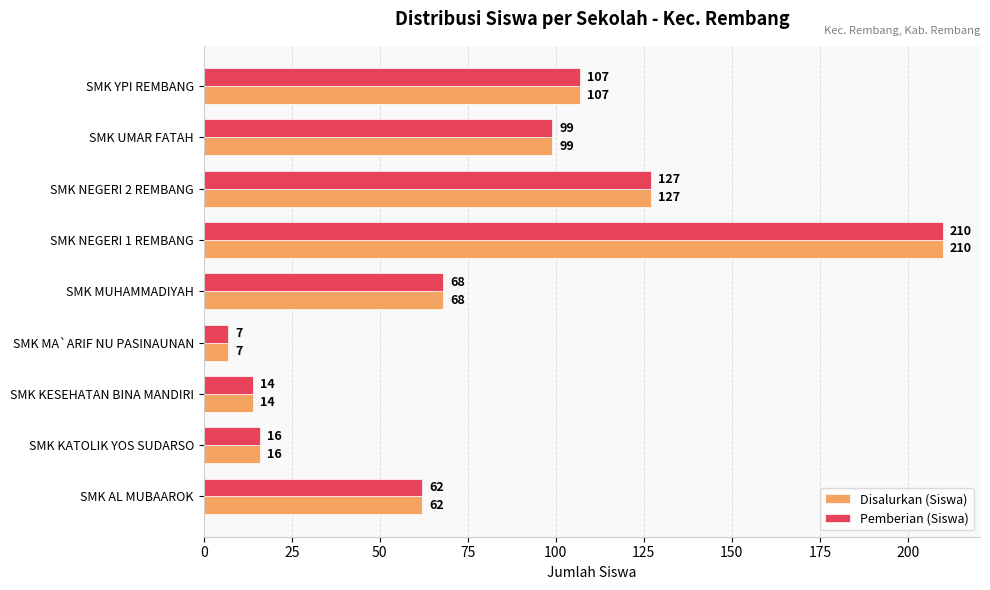

At which category is the sum across all series the highest?

SMK NEGERI 1 REMBANG